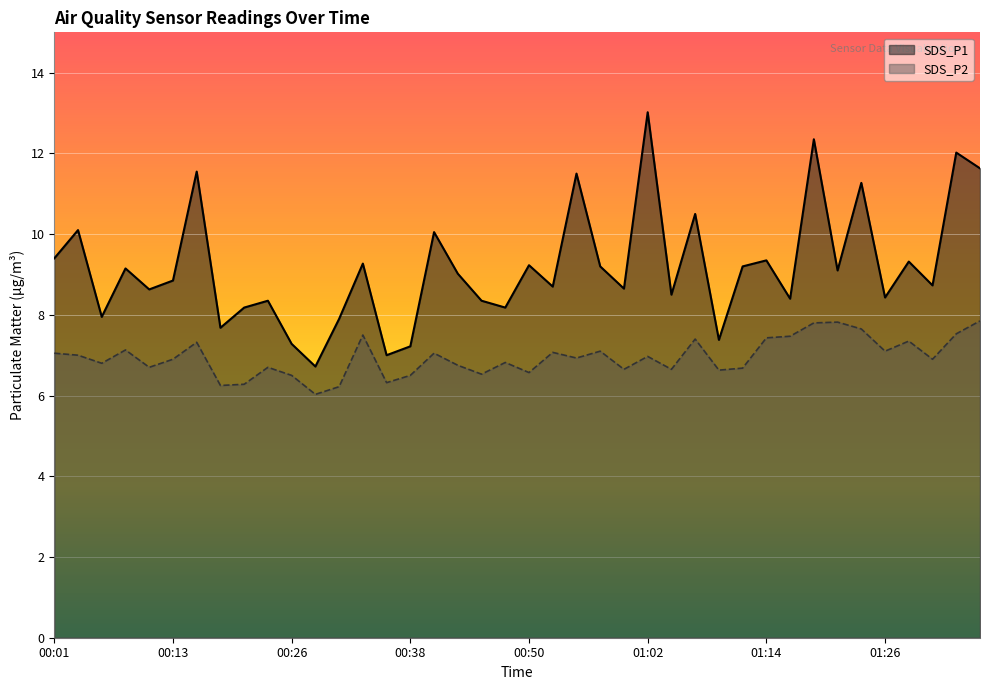

List the series in order of their overall mean, highest first.

SDS_P1, SDS_P2